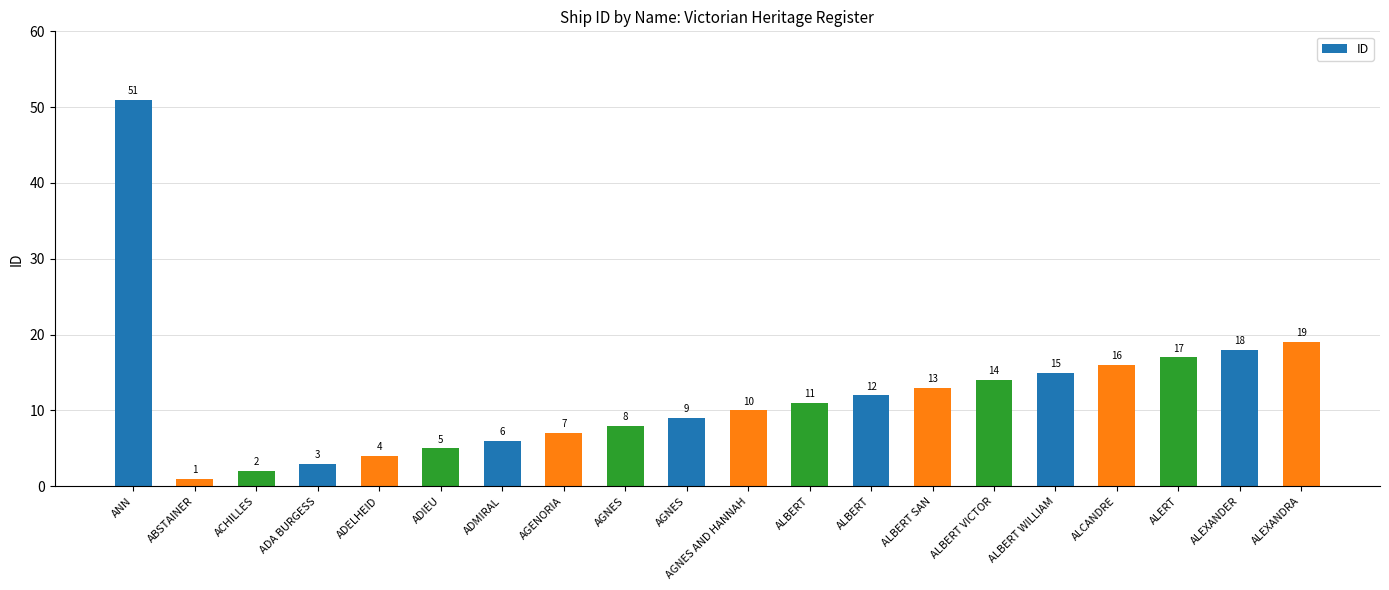

Count the number of data series in this chart.

1